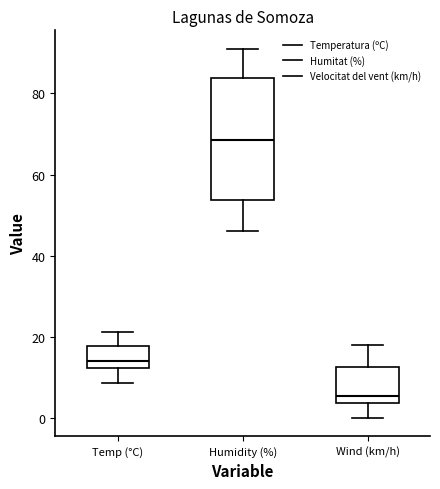

Where is the upper edge of the box for Humidity (%) on the y-axis? The values are not printed on the chart, so give them approximately, as read against the axis.

84